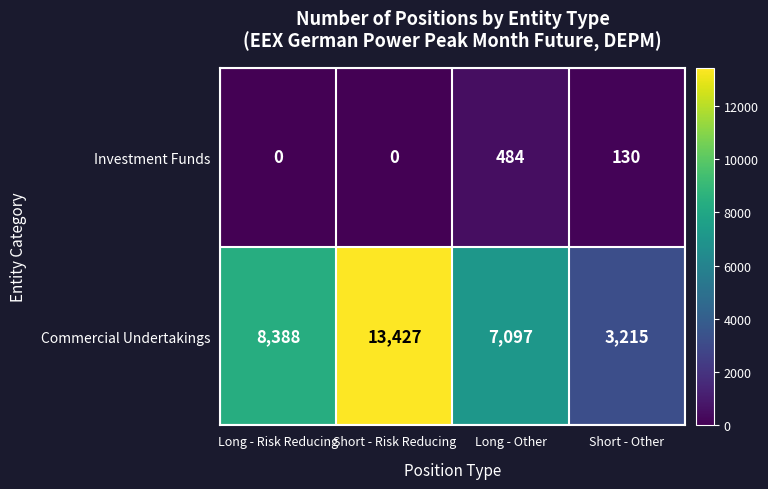

Which series has the largest total across all categories?

Commercial Undertakings